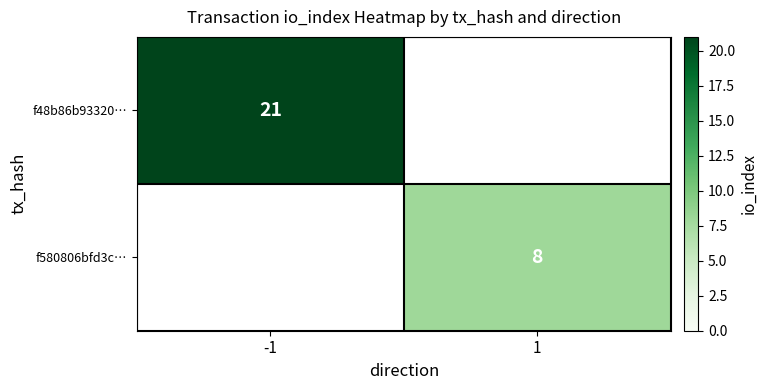

The value of f580806bfd3c… at 1 is 11. True or false?

False